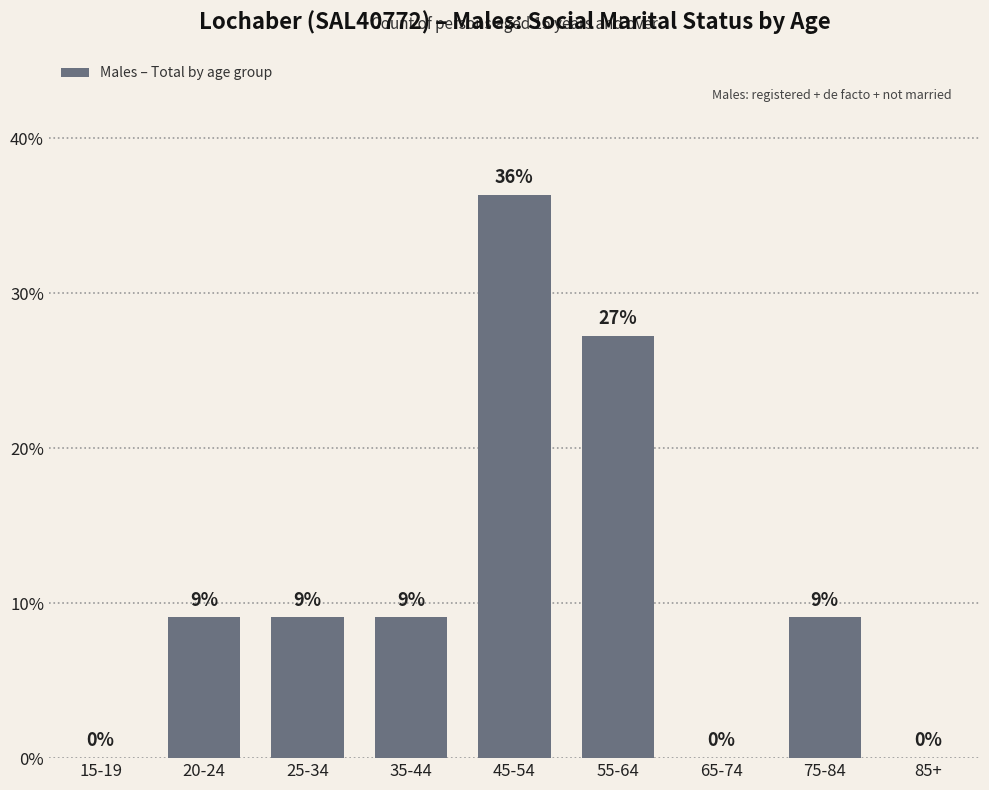

What is the value of the 8th bar from the left?

0.1